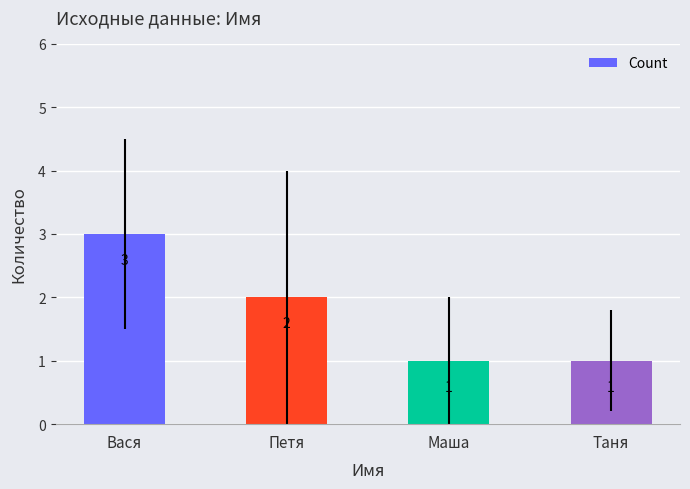

At which category does the chart reach its peak across all series?

Вася